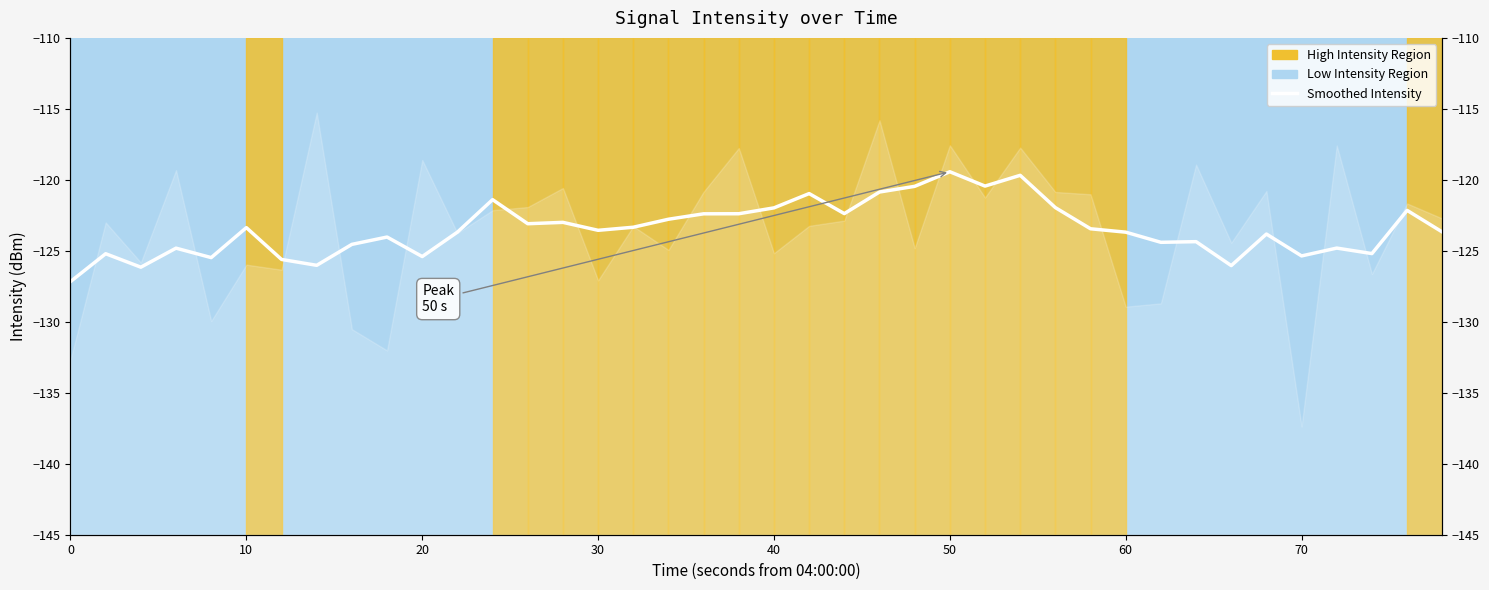

Reading left to right, extract all data points from this chart.

-127.2	-125.2	-126.2	-124.8	-125.5	-123.4	-125.6	-126.0	-124.5	-124.0	-125.4	-123.7	-121.4	-123.1	-123.0	-123.6	-123.3	-122.8	-122.4	-122.4	-122.0	-121.0	-122.4	-120.9	-120.5	-119.4	-120.4	-119.7	-122.0	-123.4	-123.7	-124.4	-124.4	-126.0	-123.8	-125.4	-124.8	-125.2	-122.2	-123.7